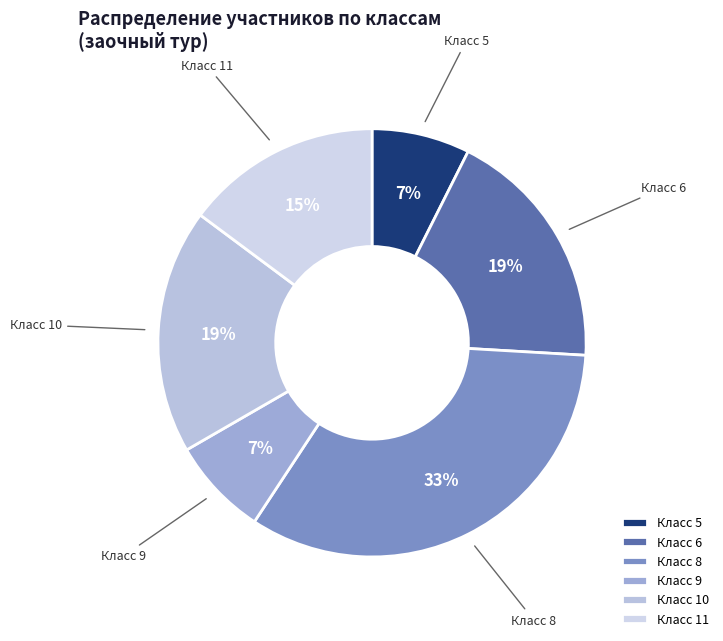

True or false: Класс 8 accounts for 28% of the total.

False